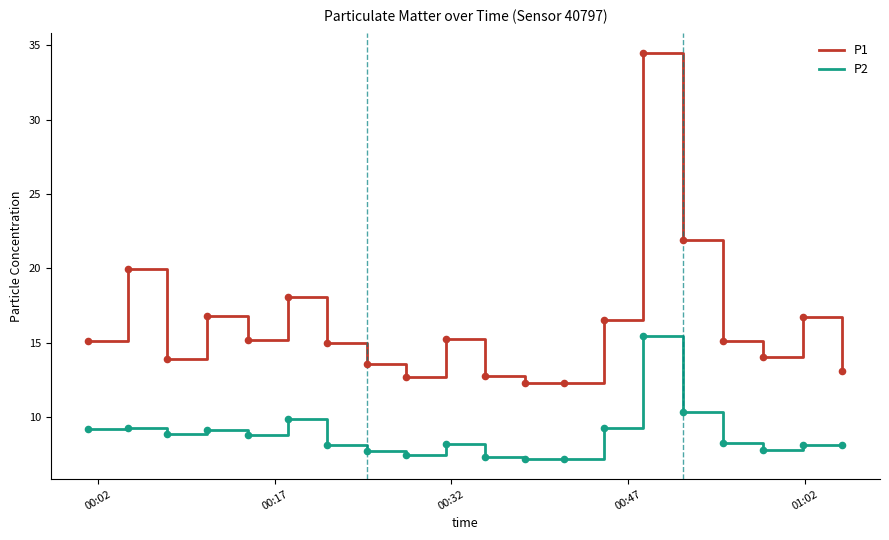

Which series has the largest total across all categories?

P1